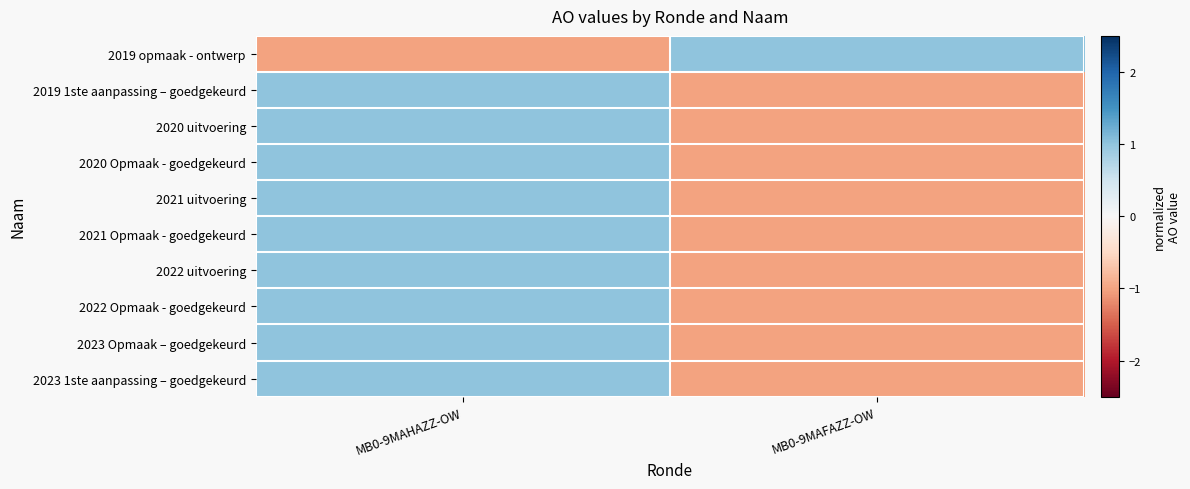

Reading left to right, transcribe all the data shown in this chart.

2019 opmaak - ontwerp: MB0-9MAHAZZ-OW=-1	MB0-9MAFAZZ-OW=1
2019 1ste aanpassing – goedgekeurd: MB0-9MAHAZZ-OW=1	MB0-9MAFAZZ-OW=-1
2020 uitvoering: MB0-9MAHAZZ-OW=1	MB0-9MAFAZZ-OW=-1
2020 Opmaak - goedgekeurd: MB0-9MAHAZZ-OW=1	MB0-9MAFAZZ-OW=-1
2021 uitvoering: MB0-9MAHAZZ-OW=1	MB0-9MAFAZZ-OW=-1
2021 Opmaak - goedgekeurd: MB0-9MAHAZZ-OW=1	MB0-9MAFAZZ-OW=-1
2022 uitvoering: MB0-9MAHAZZ-OW=1	MB0-9MAFAZZ-OW=-1
2022 Opmaak - goedgekeurd: MB0-9MAHAZZ-OW=1	MB0-9MAFAZZ-OW=-1
2023 Opmaak – goedgekeurd: MB0-9MAHAZZ-OW=1	MB0-9MAFAZZ-OW=-1
2023 1ste aanpassing – goedgekeurd: MB0-9MAHAZZ-OW=1	MB0-9MAFAZZ-OW=-1